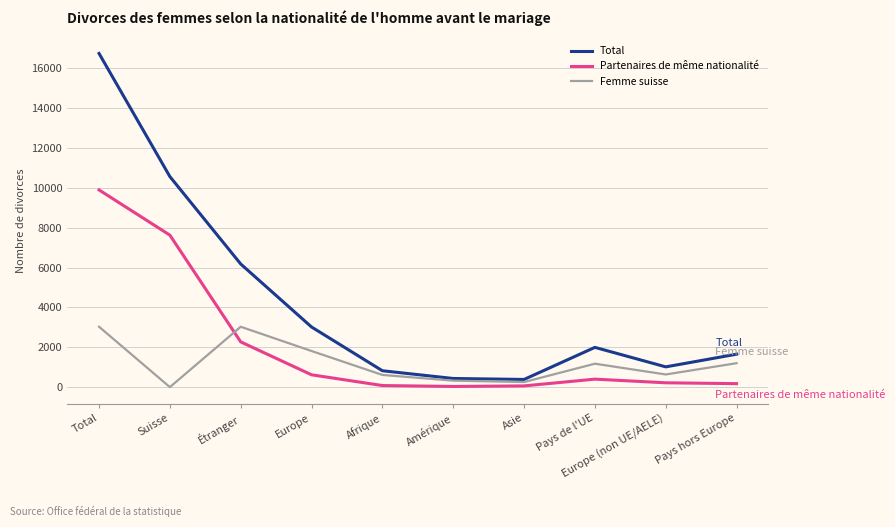

True or false: Total has more than 2 interior local peaks.

False